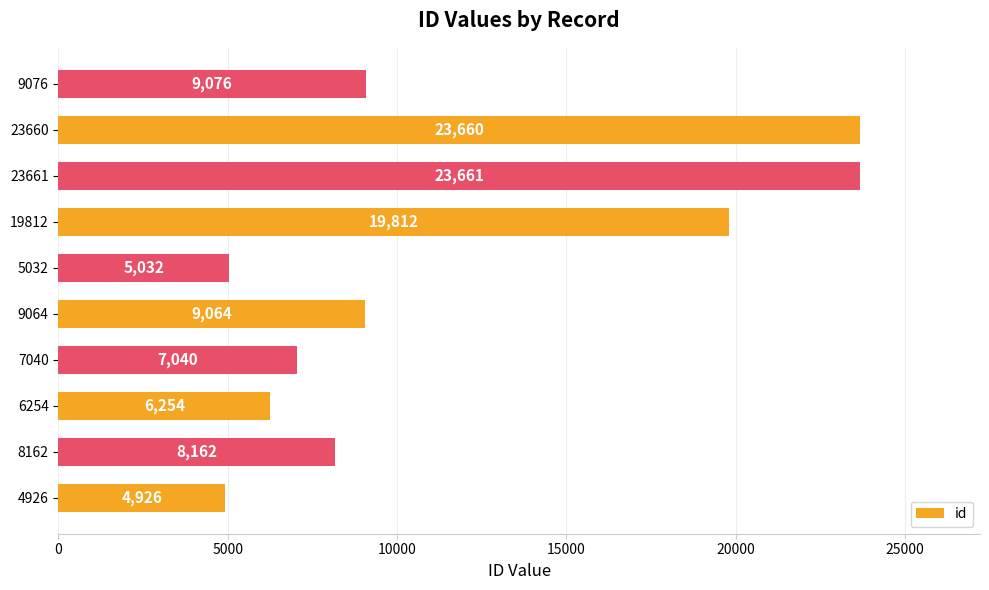

Is it true that the value at 8162 is 14527?

False